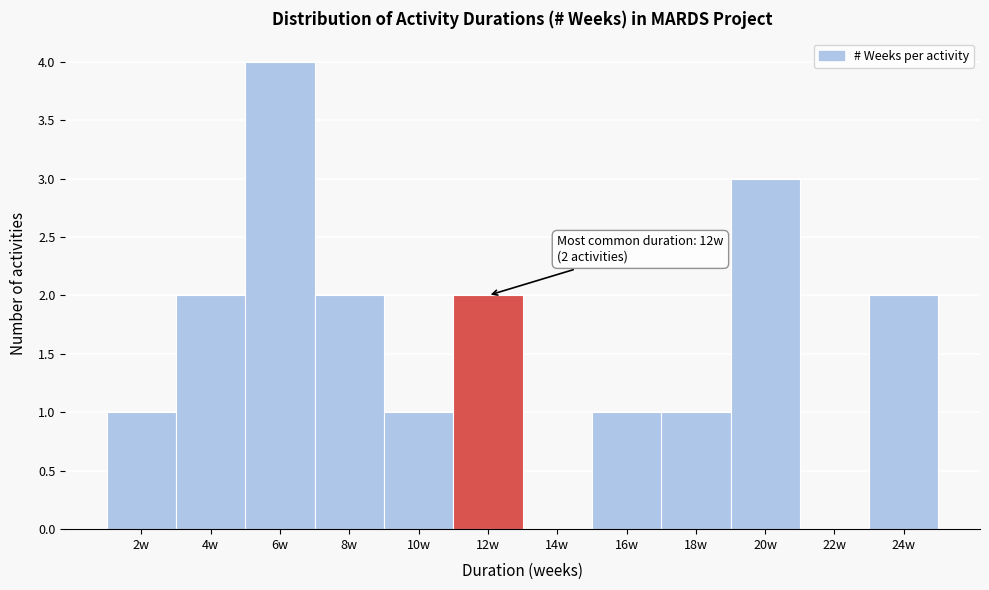

Reading right to left, what are all the values shown in this chart?

24w=2	22w=0	20w=3	18w=1	16w=1	14w=0	12w=2	10w=1	8w=2	6w=4	4w=2	2w=1